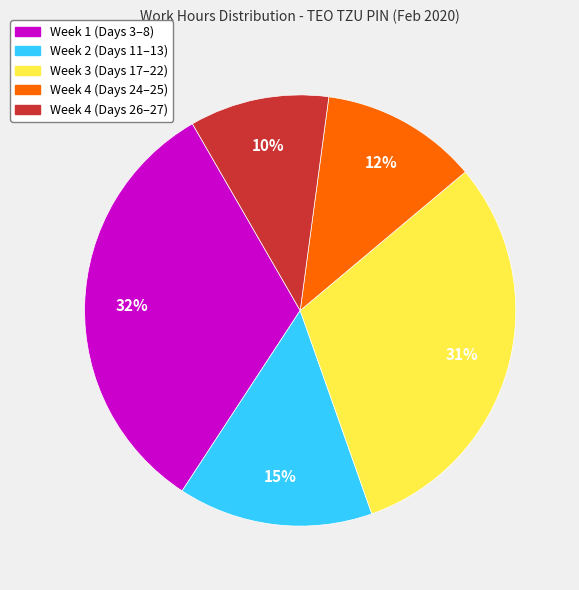

Count the number of slices in the pie.

5